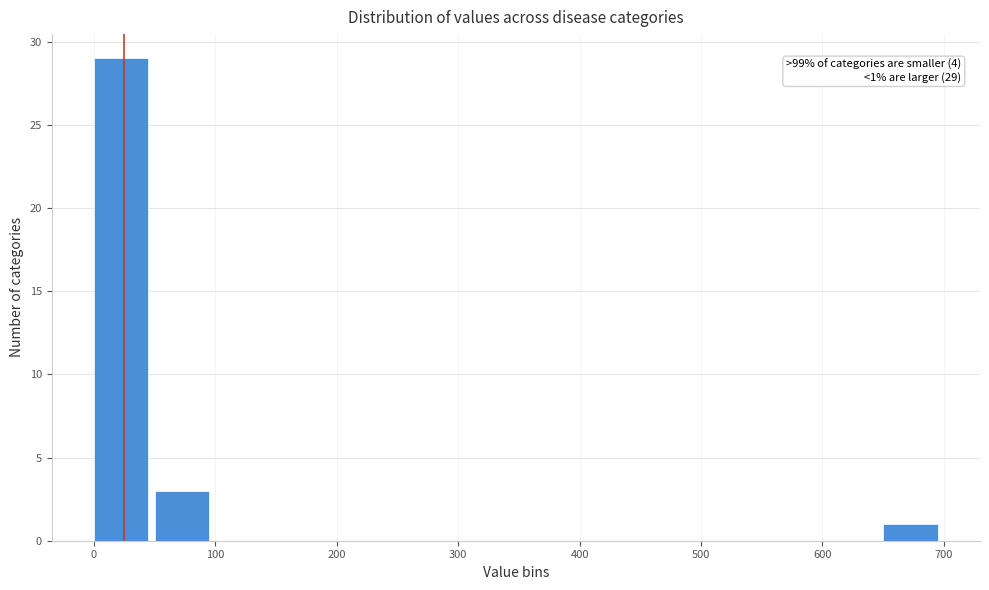

Which range on the x-axis has the tallest bar?

0 to 50